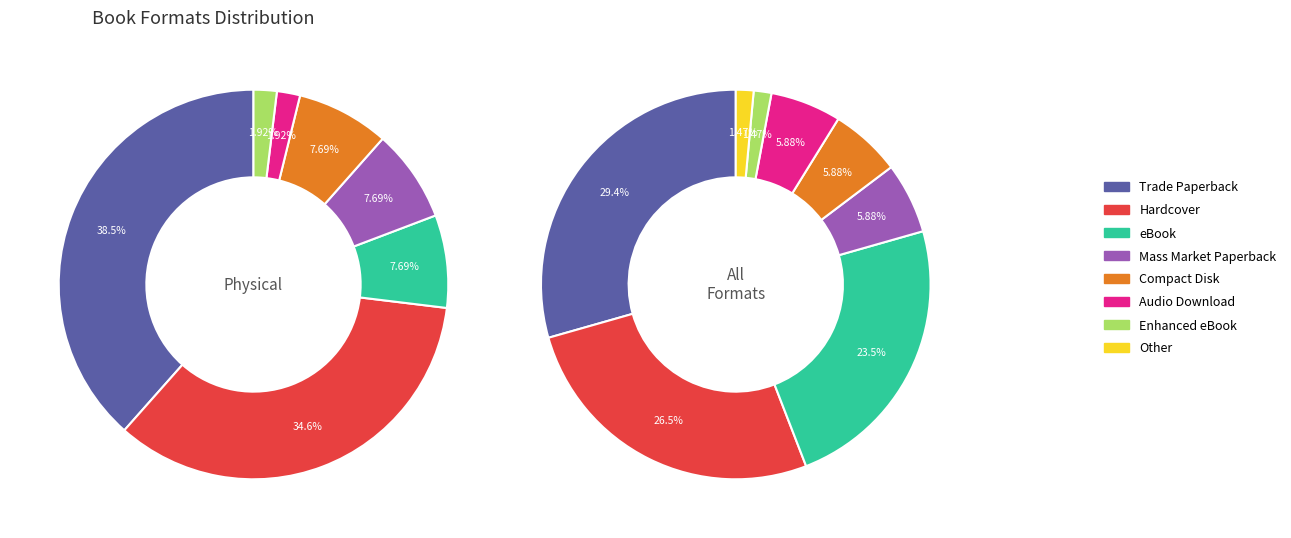

To the nearest percent, what portion does Compact Disk represent?

6%